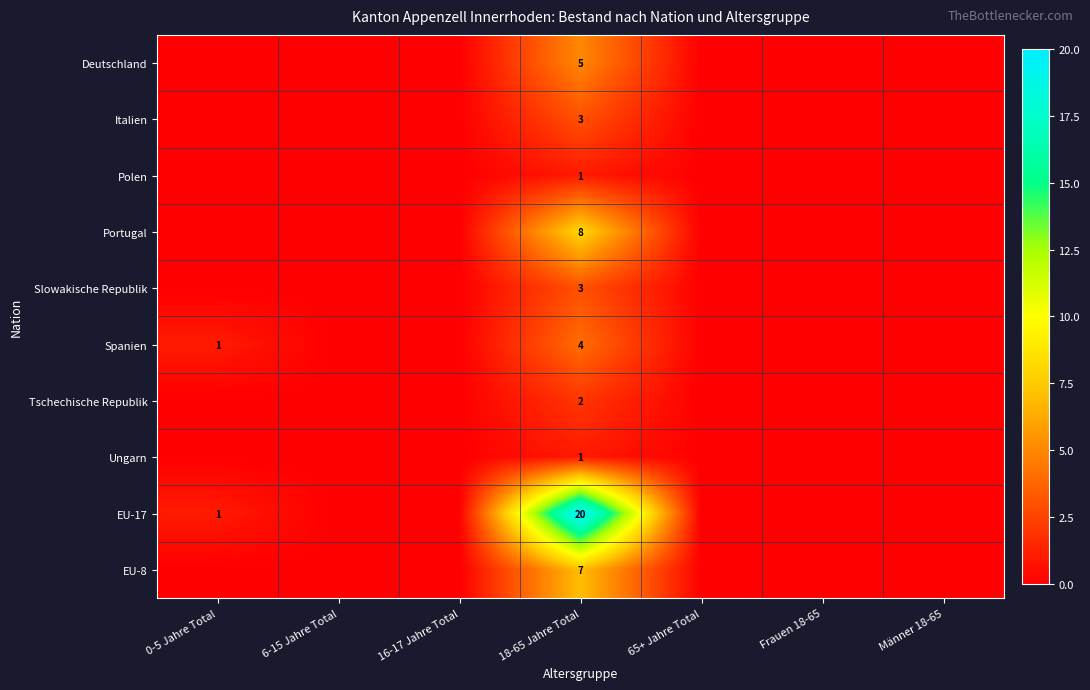

What is the spread (max minus min) of values at 0-5 Jahre Total?

1